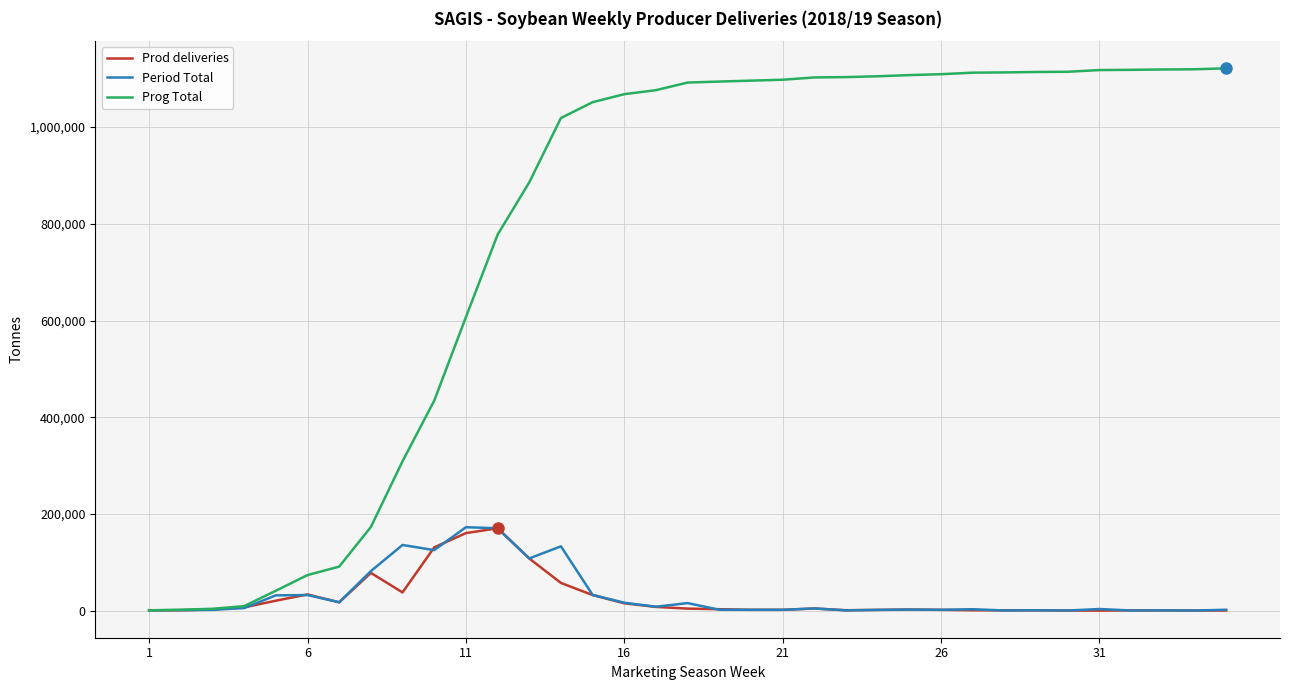

Which series has the largest total across all categories?

Prog Total